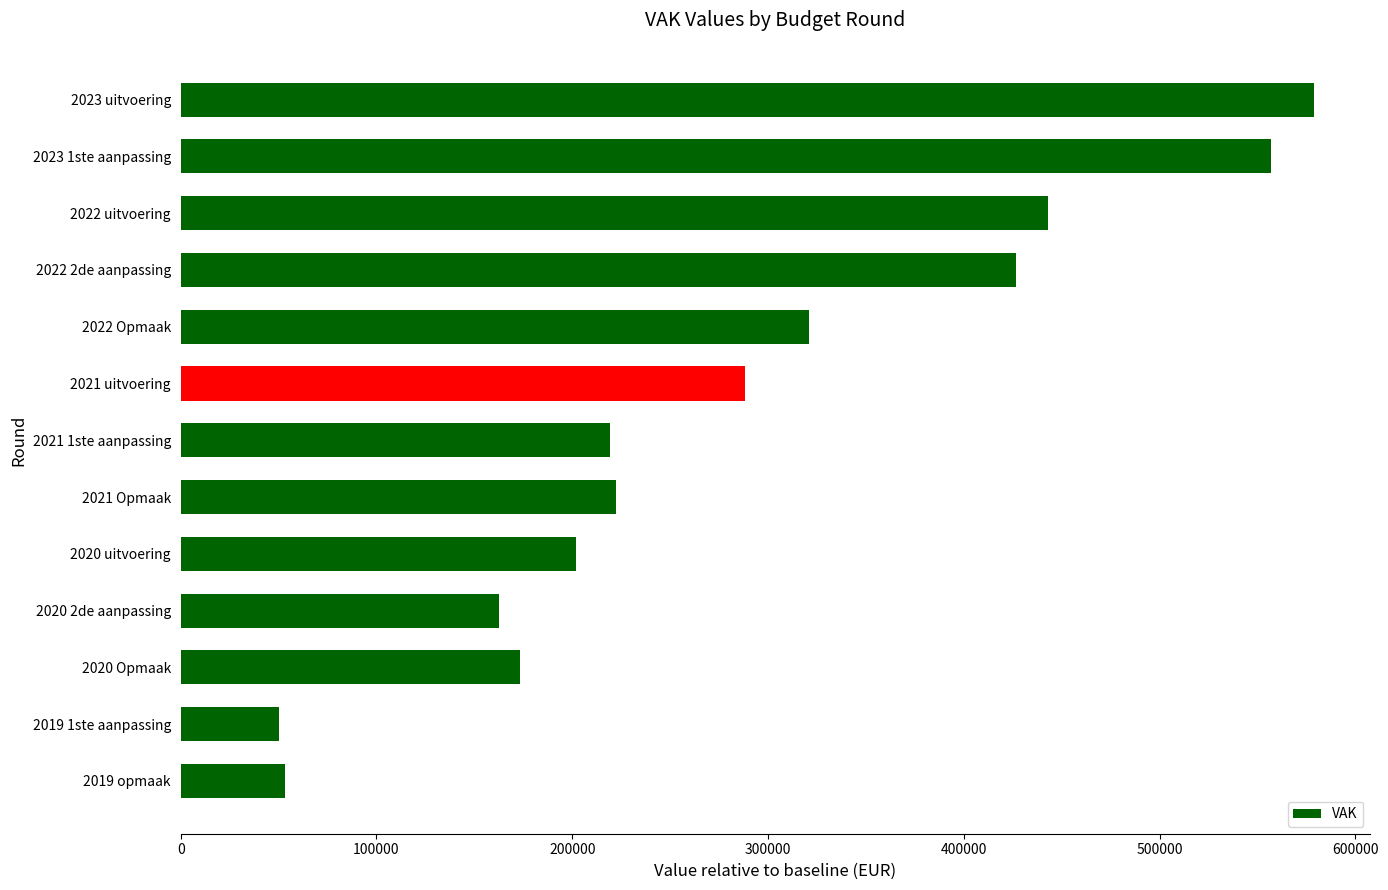

How many bars are there in total?

13